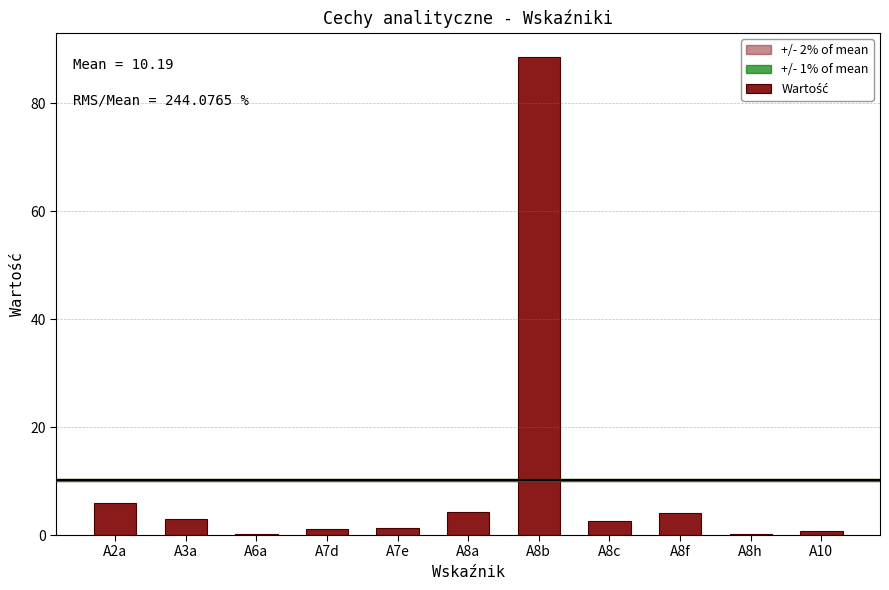

Does the chart contain stacked bars?

No